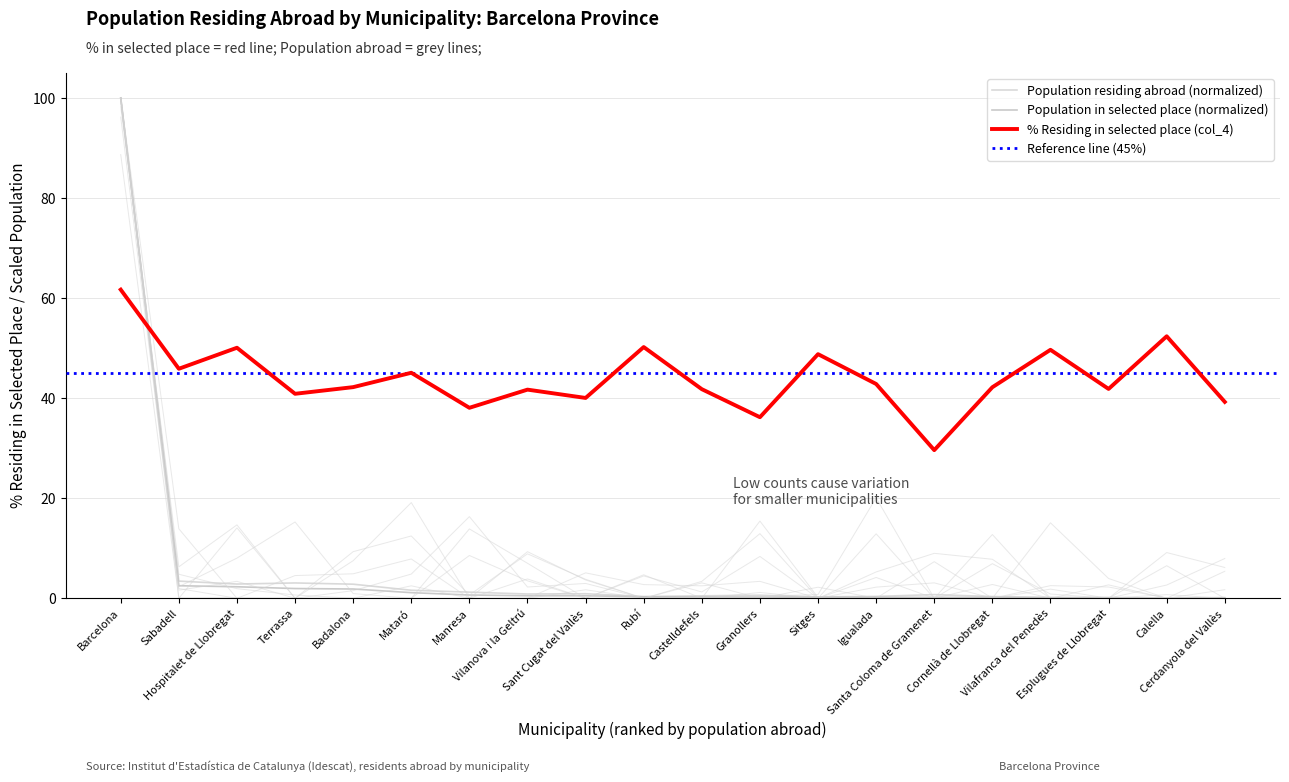

What is the difference between the maximum and minimum values in the Population in selected place (col_2, /100) series?

100.0